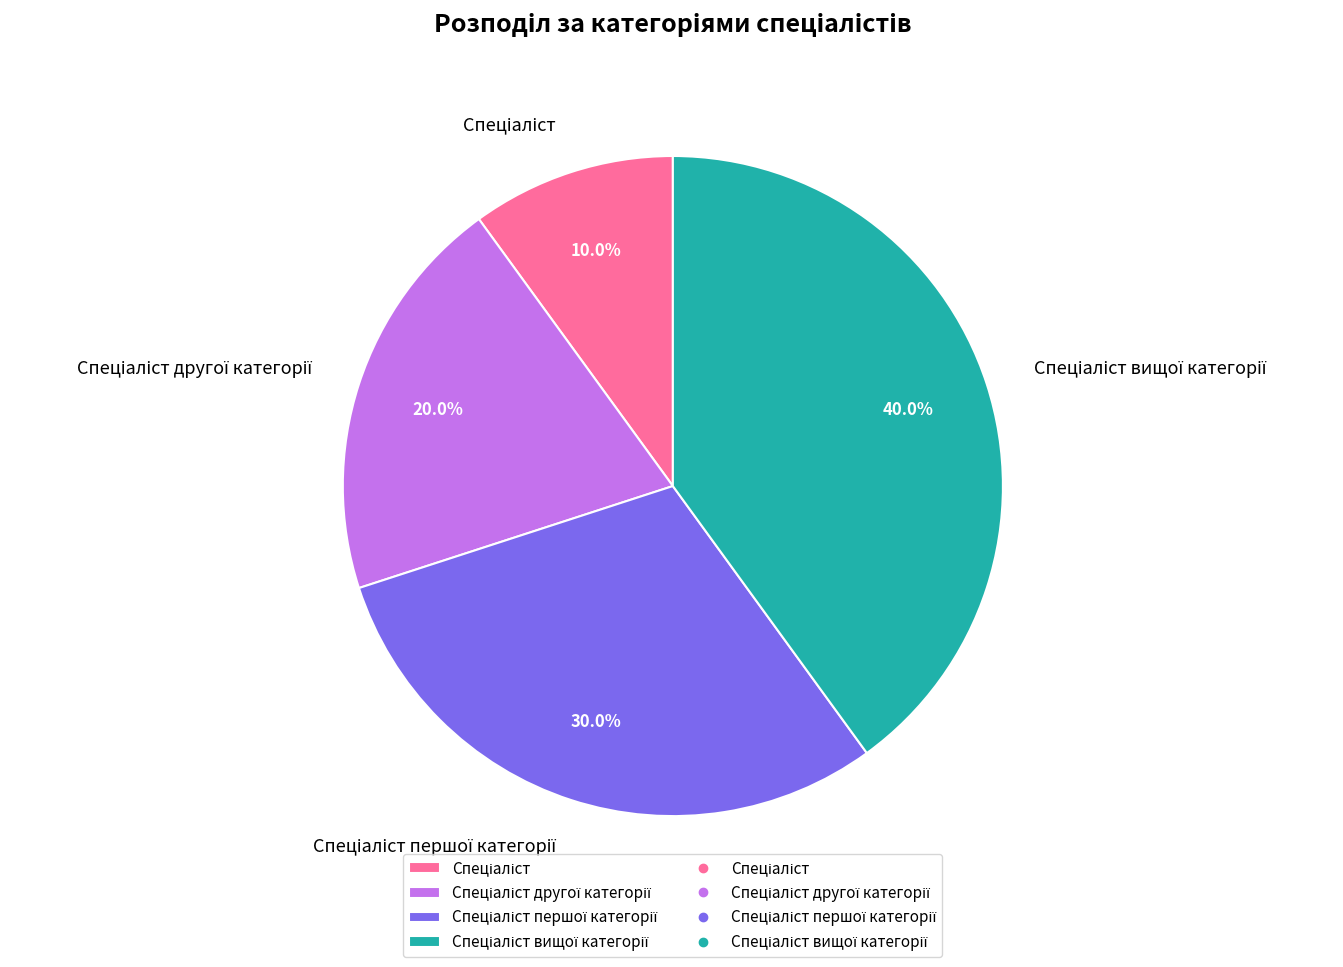

Is there a majority slice in this chart?

No